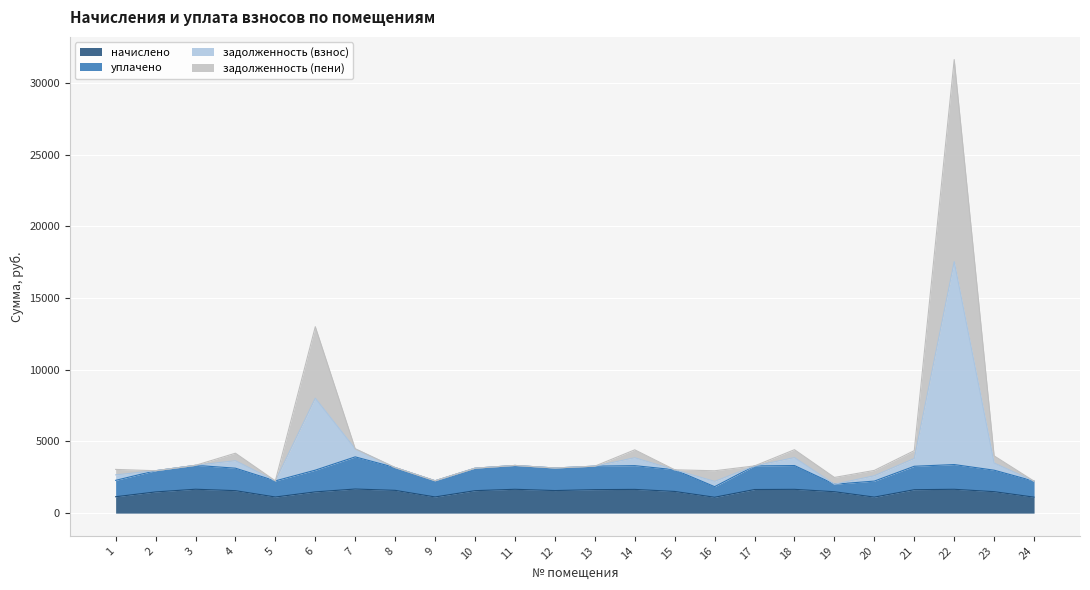

What is the value of the начислено point at the 16th from the left?

1107.6